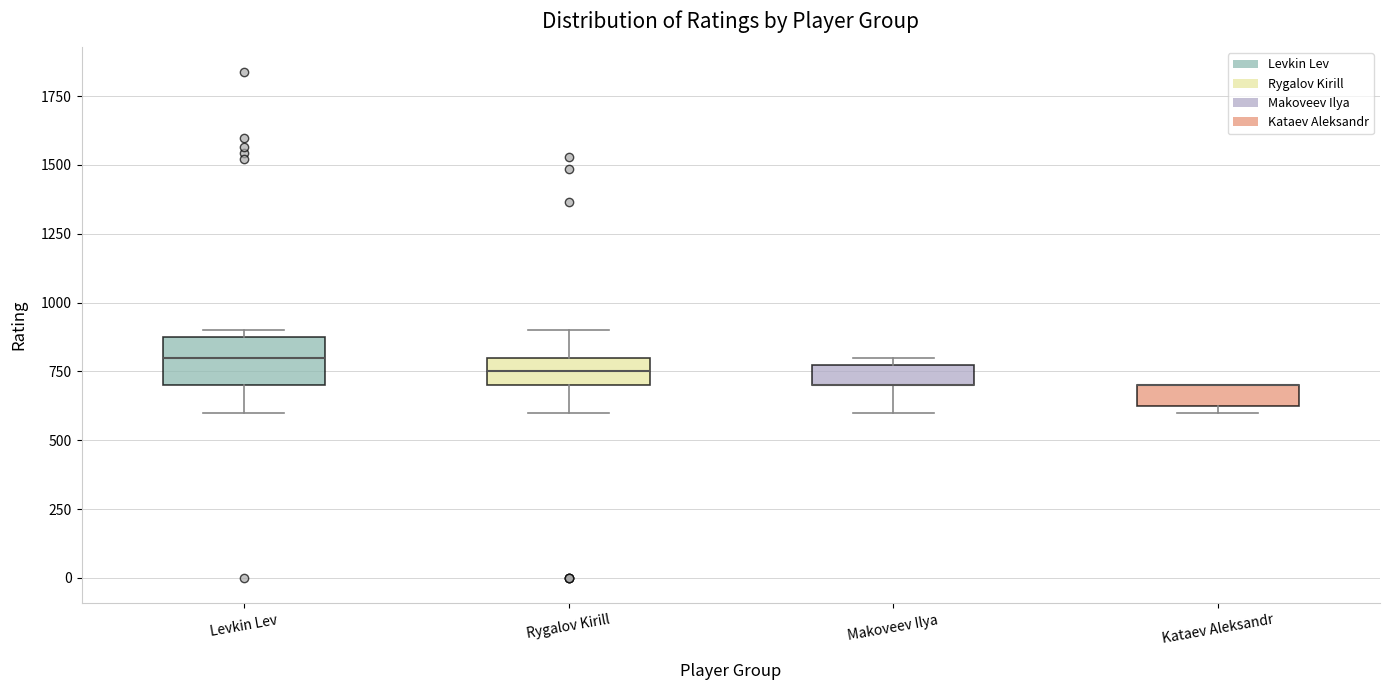

Reading left to right, read every box against the y-axis: the position of its median line, the range the box covers, and the ends of its whiskers. The values are not printed on the chart, so give them approximately, as read against the axis.

Levkin Lev: median 800, box 700 to 900, whiskers 600 to 900 (just above the box's upper edge)
Rygalov Kirill: median 750, box 700 to 800, whiskers 600 to 900
Makoveev Ilya: median 700 (drawn on the box's lower edge), box 700 to 800, whiskers 600 to 800 (just above the box's upper edge)
Kataev Aleksandr: median 700 (drawn on the box's upper edge), box 650 to 700, whiskers 600 to 700